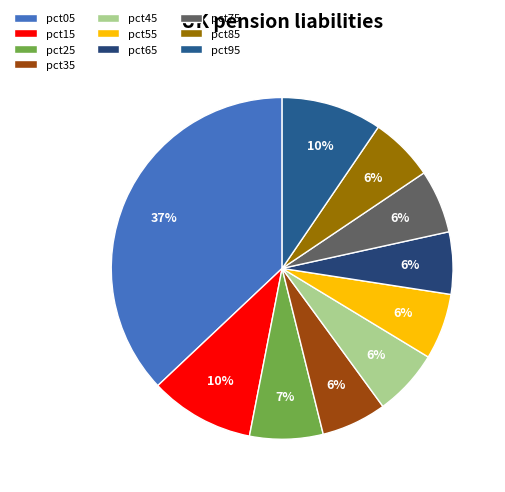

Is pct55 the majority of the pie?

No